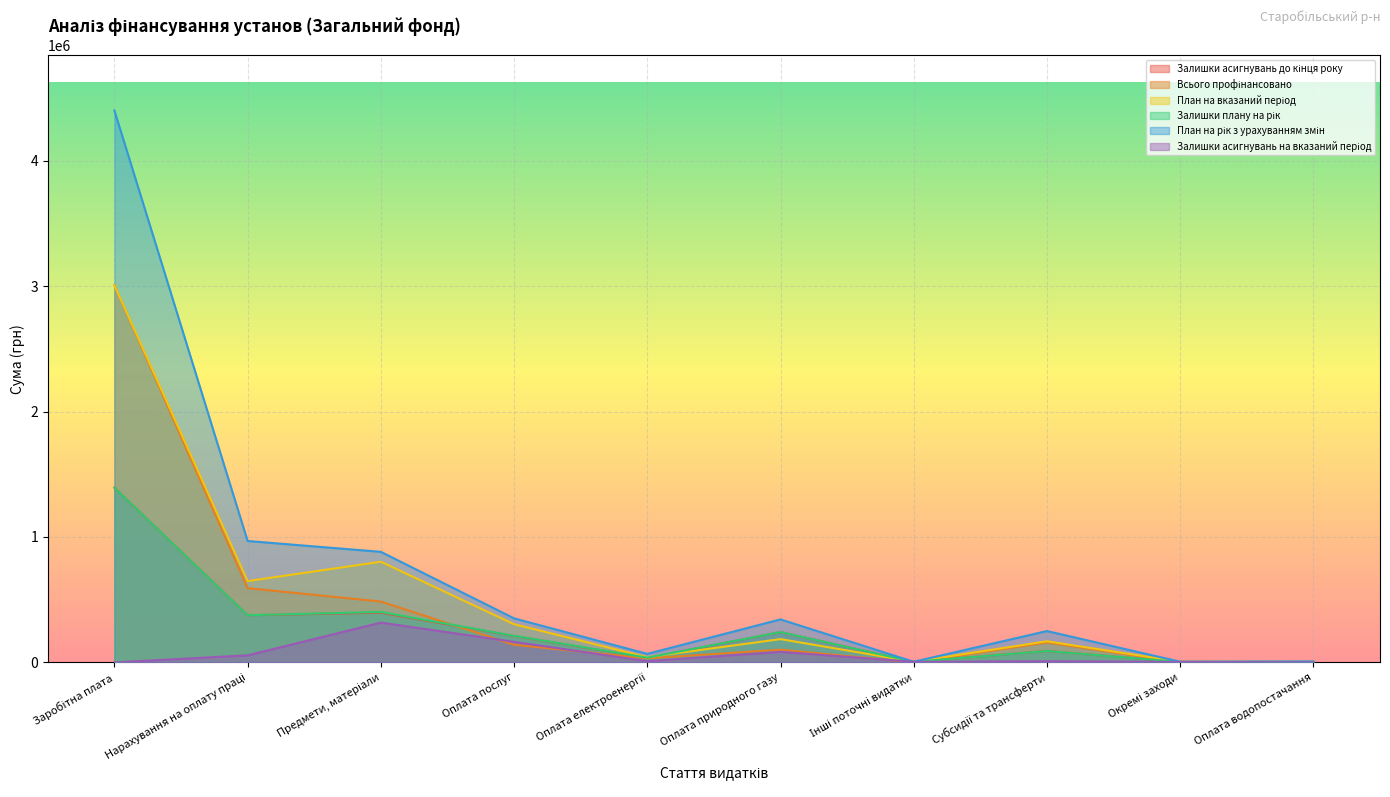

What is the label of the 5th point from the right?

Оплата природного газу